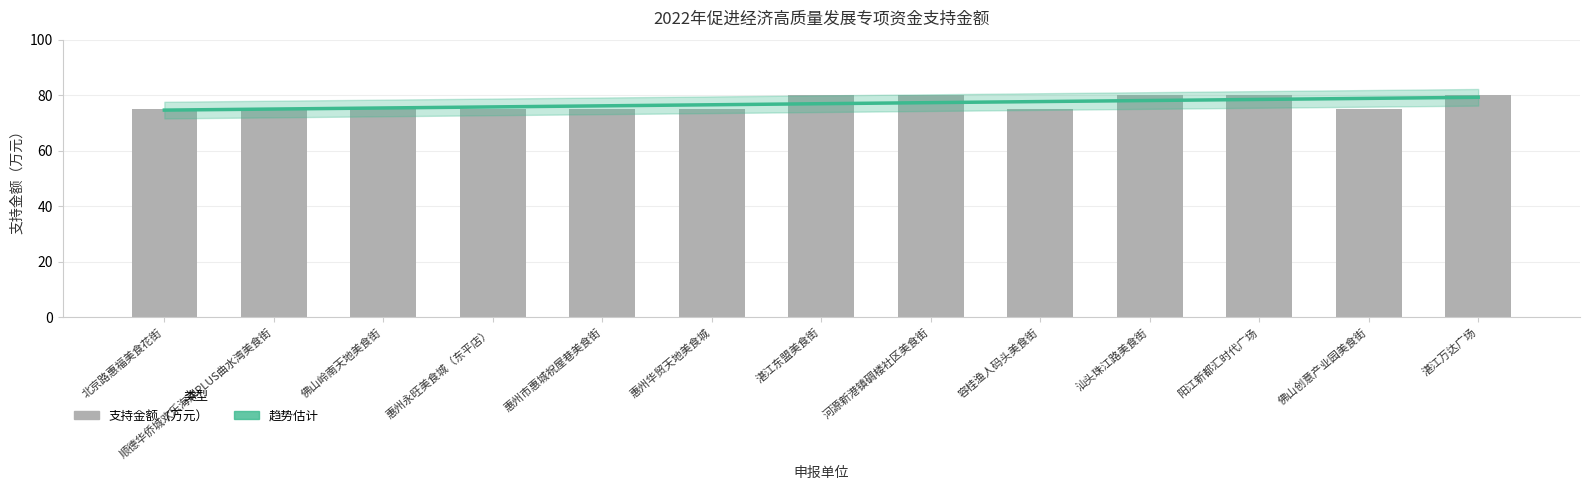

What is the sum of all values?

1000